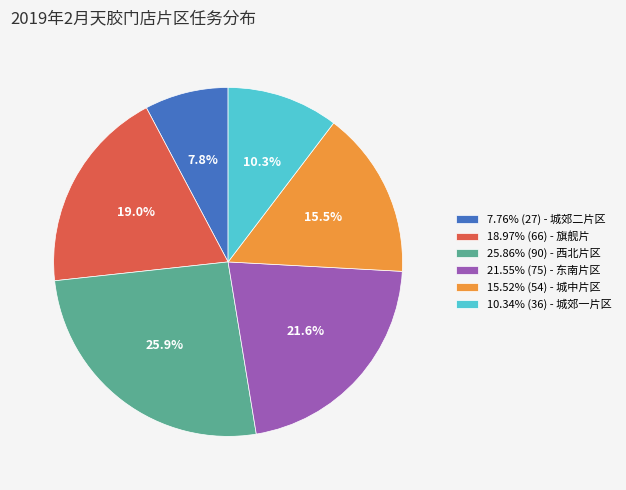

Is there any slice that represents more than half of the pie?

No